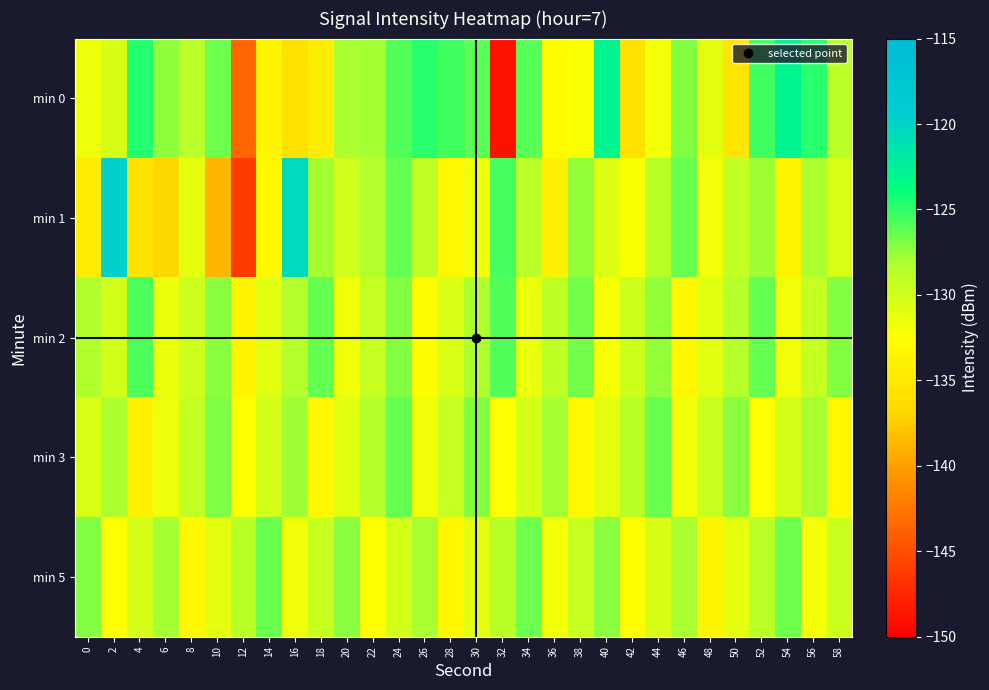

Reading left to right, what are all the values shown in this chart?

min 0: 0=-131.6	2=-130.4	4=-124.7	6=-127.4	8=-128.9	10=-126.6	12=-143.5	14=-133.5	16=-135.7	18=-134.4	20=-128.1	22=-128.0	24=-125.9	26=-124.7	28=-125.5	30=-126.0	32=-148.9	34=-126.0	36=-132.9	38=-132.4	40=-122.9	42=-135.5	44=-131.9	46=-127.1	48=-131.1	50=-135.3	52=-125.4	54=-122.9	56=-124.8	58=-128.9
min 1: 0=-134.4	2=-119.7	4=-135.5	6=-136.7	8=-131.2	10=-138.8	12=-146.2	14=-133.2	16=-120.5	18=-127.9	20=-130.0	22=-128.5	24=-126.3	26=-129.1	28=-133.4	30=-131.7	32=-125.6	34=-128.9	36=-134.2	38=-127.5	40=-130.8	42=-132.1	44=-128.7	46=-126.4	48=-131.9	50=-129.3	52=-127.8	54=-133.6	56=-128.2	58=-130.5
min 2: 0=-128.3	2=-130.1	4=-125.7	6=-131.4	8=-129.8	10=-127.2	12=-133.5	14=-130.9	16=-128.6	18=-126.3	20=-131.7	22=-129.4	24=-127.1	26=-132.8	28=-130.5	30=-128.2	32=-125.9	34=-131.3	36=-129.0	38=-126.7	40=-132.1	42=-129.8	44=-127.5	46=-133.2	48=-130.9	50=-128.6	52=-126.3	54=-131.7	56=-129.4	58=-127.1
min 3: 0=-130.5	2=-128.2	4=-133.9	6=-131.6	8=-129.3	10=-127.0	12=-132.4	14=-130.1	16=-127.8	18=-133.2	20=-130.9	22=-128.6	24=-126.3	26=-131.7	28=-129.4	30=-127.1	32=-132.5	34=-130.2	36=-127.9	38=-133.3	40=-131.0	42=-128.7	44=-126.4	46=-131.8	48=-129.5	50=-127.2	52=-132.6	54=-130.3	56=-128.0	58=-133.4
min 5: 0=-127.1	2=-132.5	4=-130.2	6=-127.9	8=-133.3	10=-131.0	12=-128.7	14=-126.4	16=-131.8	18=-129.5	20=-127.2	22=-132.6	24=-130.3	26=-128.0	28=-133.4	30=-131.1	32=-128.8	34=-126.5	36=-131.9	38=-129.6	40=-127.3	42=-132.7	44=-130.4	46=-128.1	48=-133.5	50=-131.2	52=-128.9	54=-126.6	56=-132.0	58=-129.7